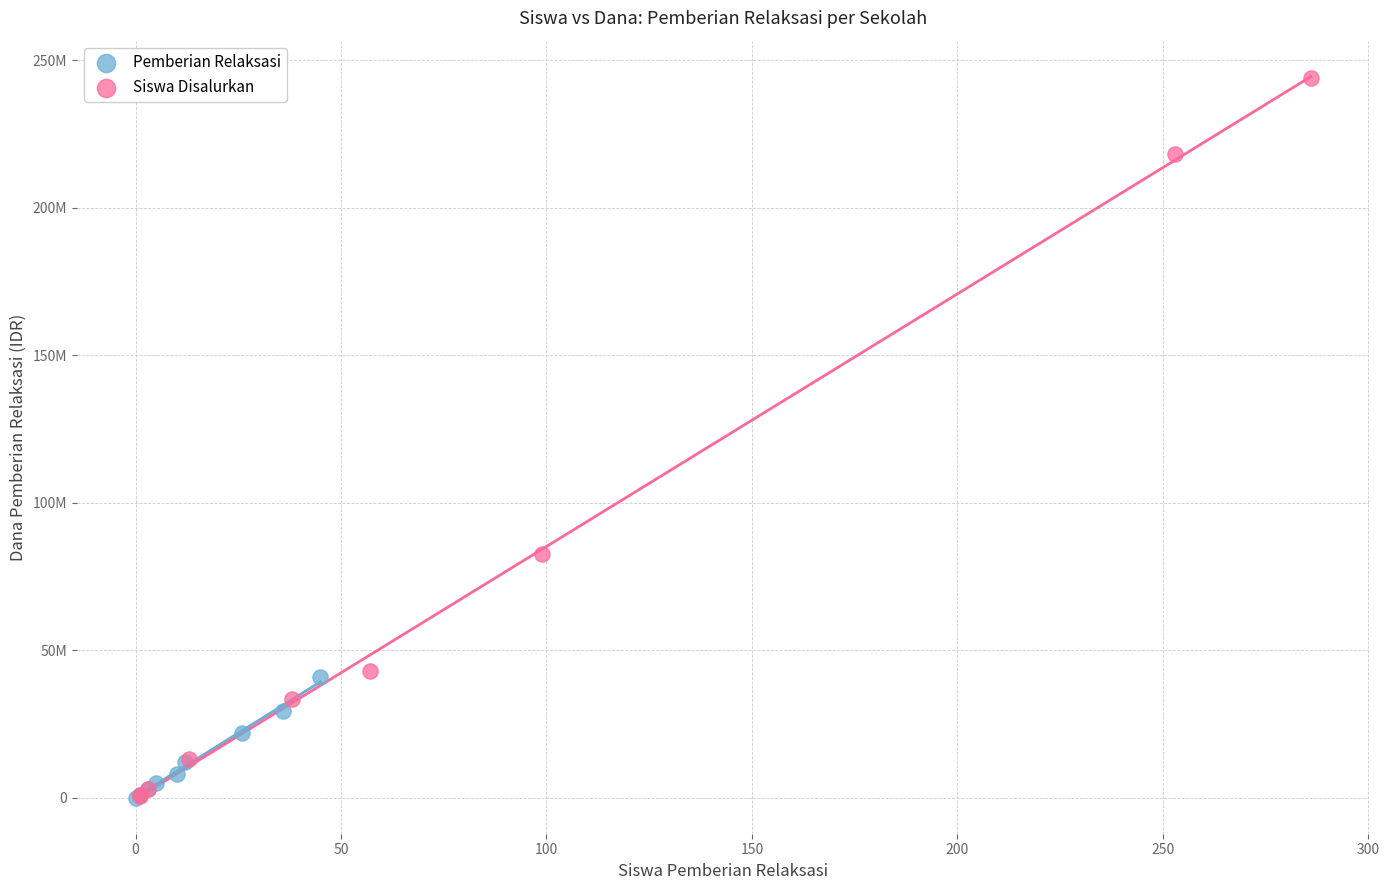

What are all the series names shown in the legend?

Pemberian Relaksasi, Siswa Disalurkan